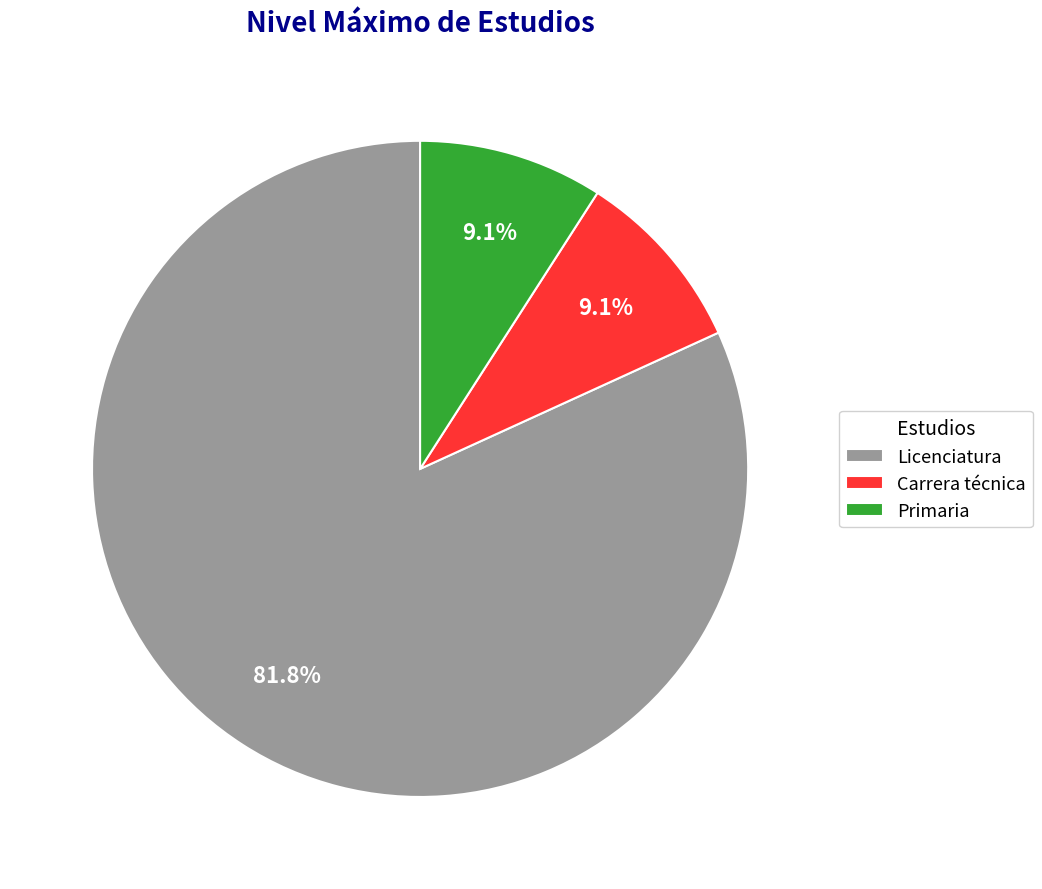

How many slices are in this pie chart?

3